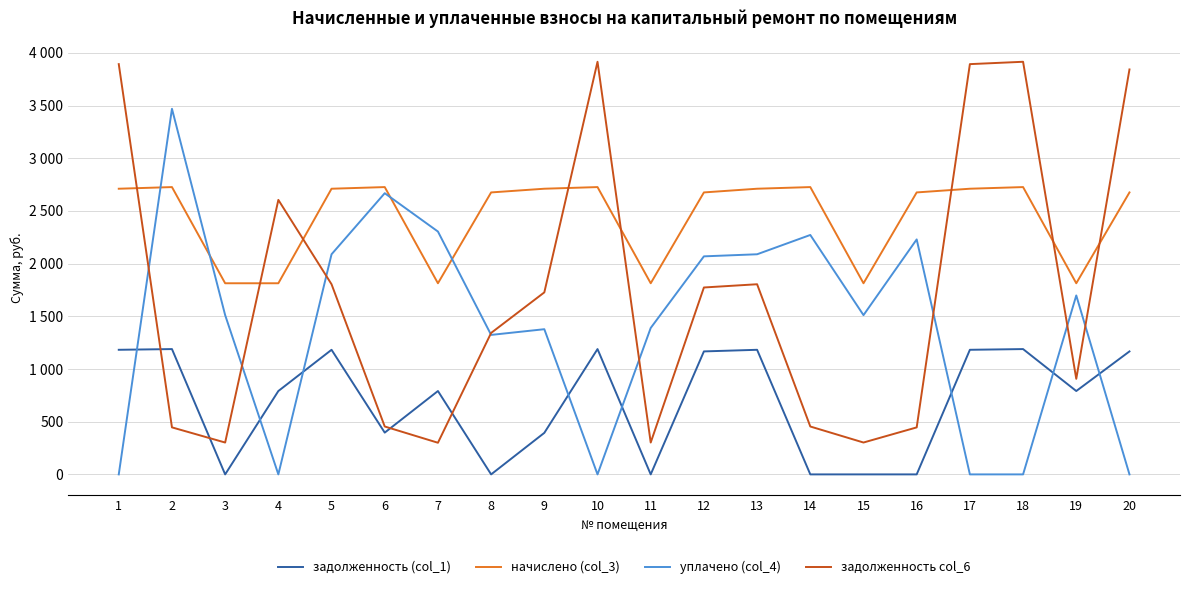

How many intersections are there between задолженность col_6 and уплачено (col_4)?

8